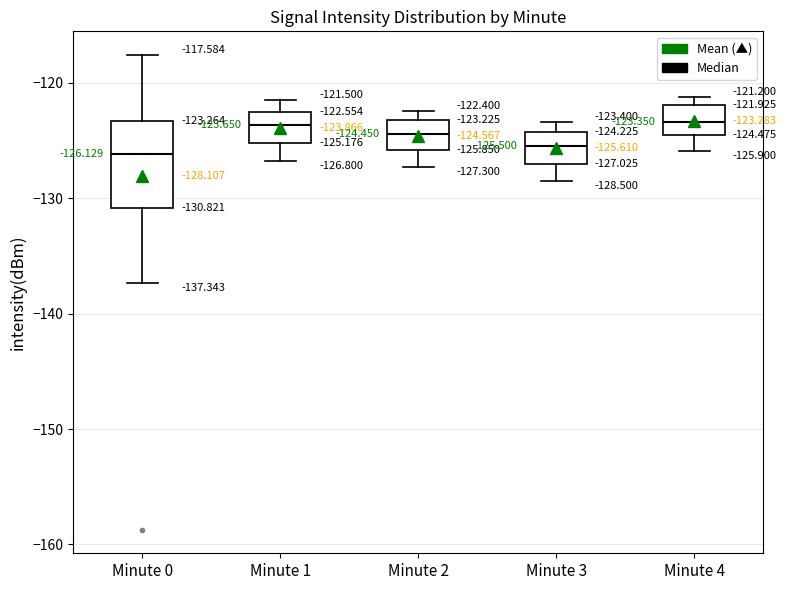

Which box is the tallest, from its lower edge to its upper edge?

Minute 0